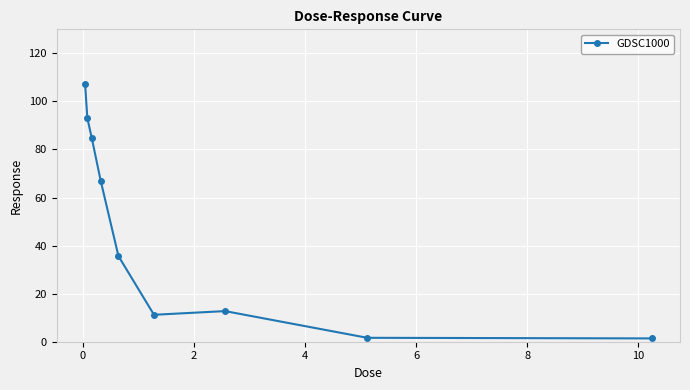

What is the average value?

46.1